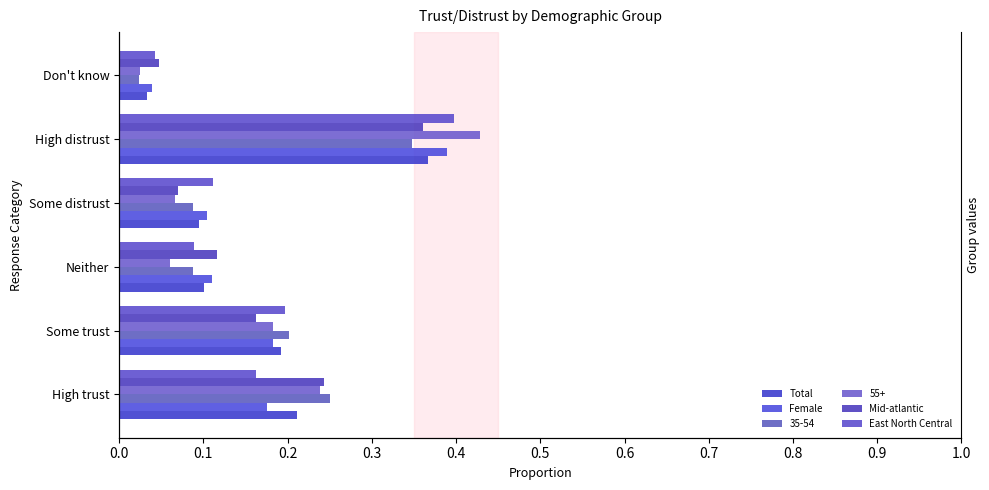

At how many categories does at least one series exceed 0?

6